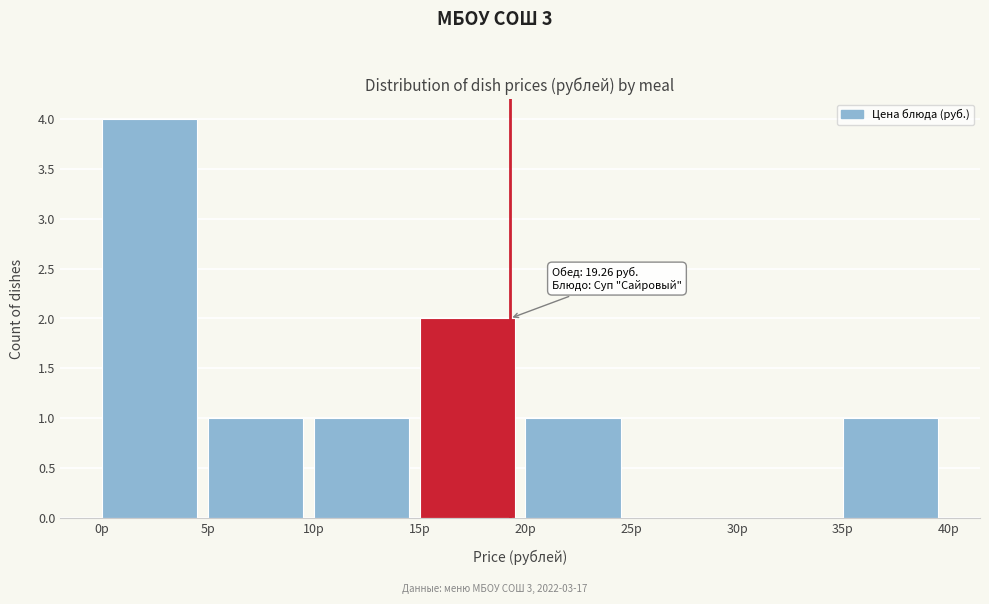

Which range on the x-axis has the tallest bar?

0 to 5